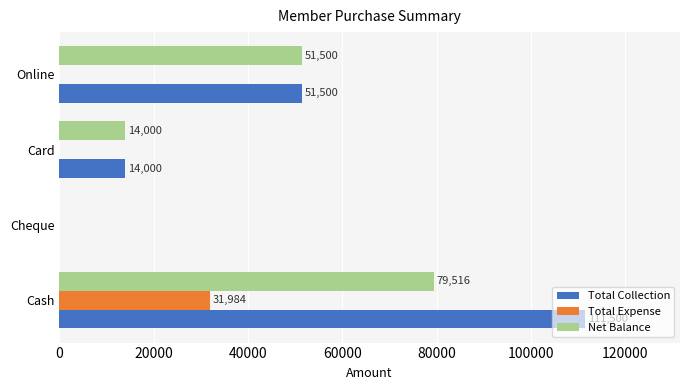

How many values in Total Expense are above zero?

1